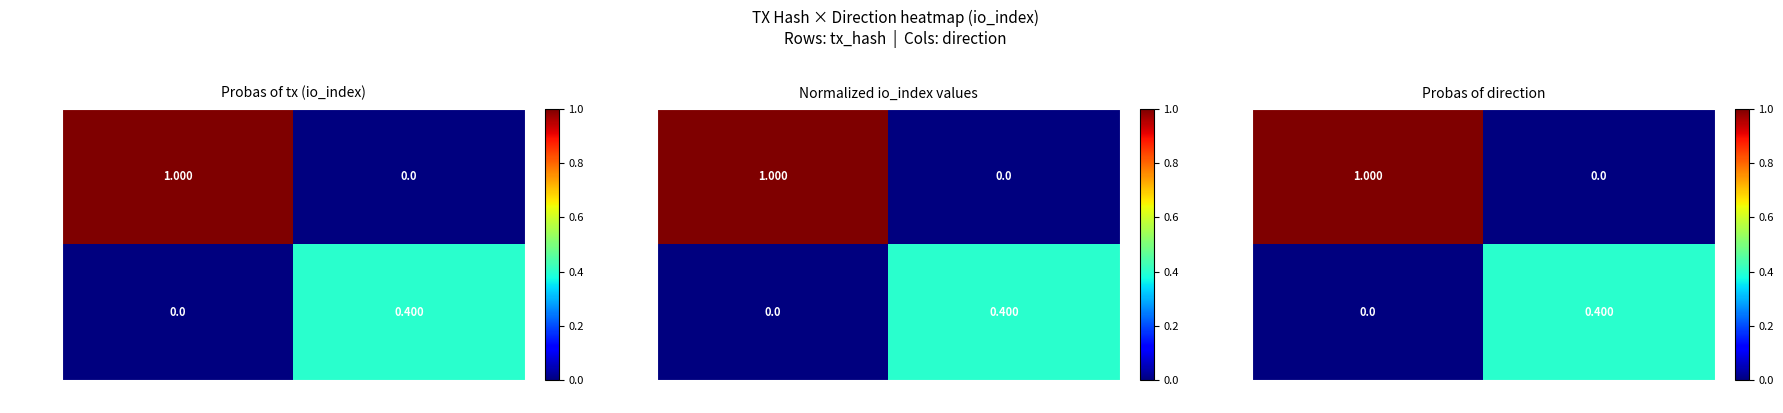

Count the number of categories in the chart.

2